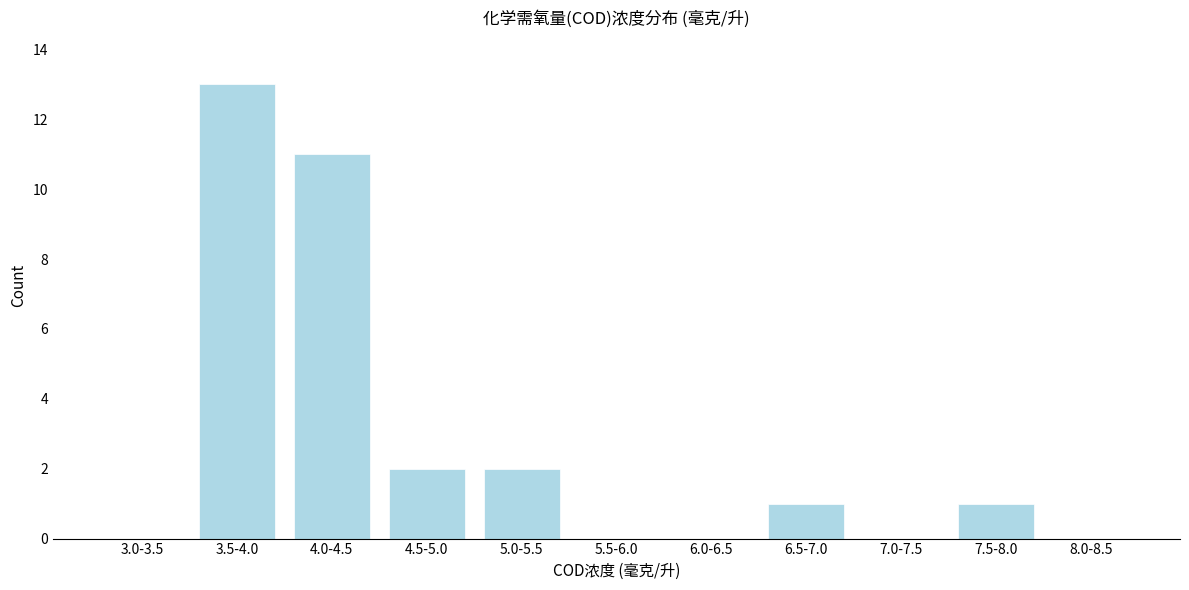

Reading left to right, extract all data points from this chart.

3.0-3.5=0	3.5-4.0=13	4.0-4.5=11	4.5-5.0=2	5.0-5.5=2	5.5-6.0=0	6.0-6.5=0	6.5-7.0=1	7.0-7.5=0	7.5-8.0=1	8.0-8.5=0